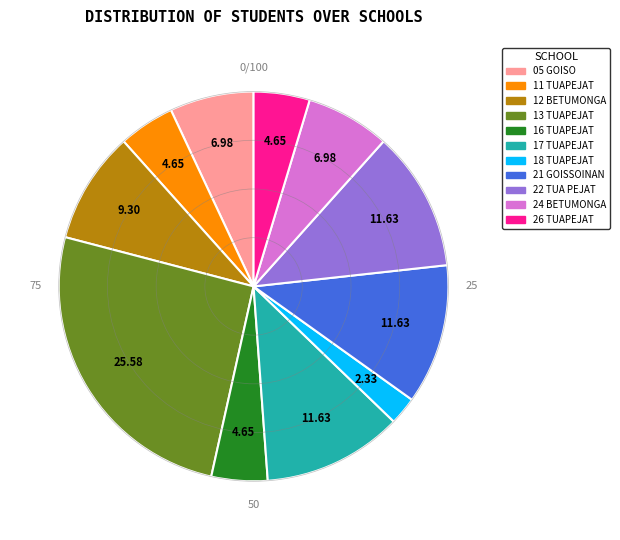

Is there a majority slice in this chart?

No